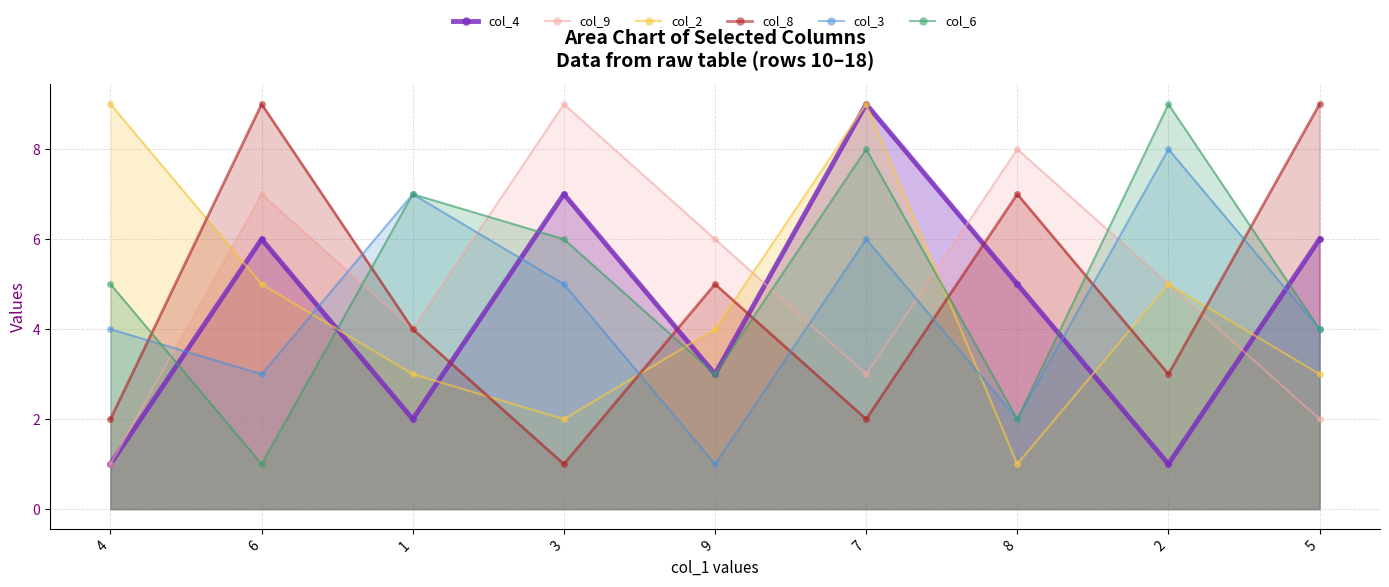

Which label corresponds to the smallest value in the chart?

4